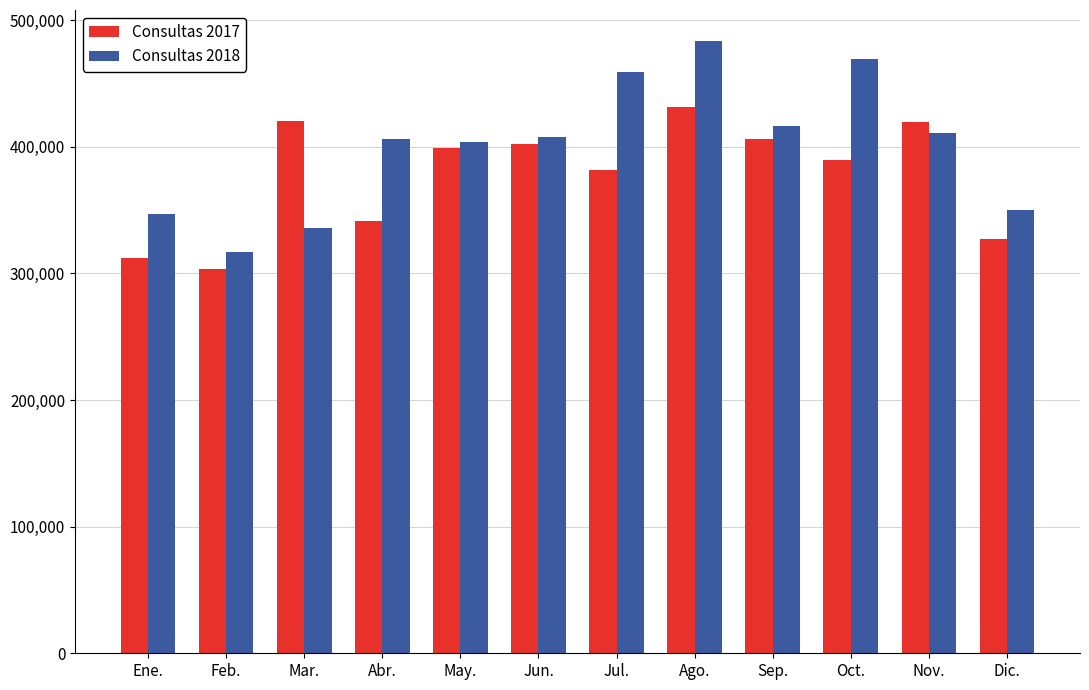

At which category is the sum across all series the highest?

Ago.